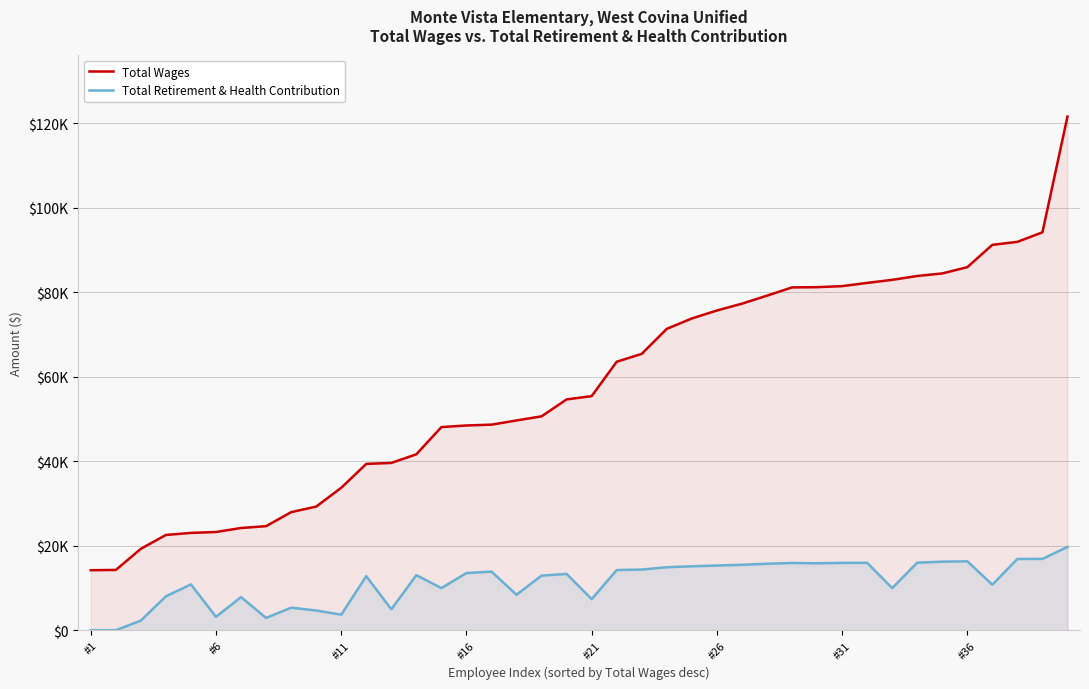

How many series are shown in this chart?

2